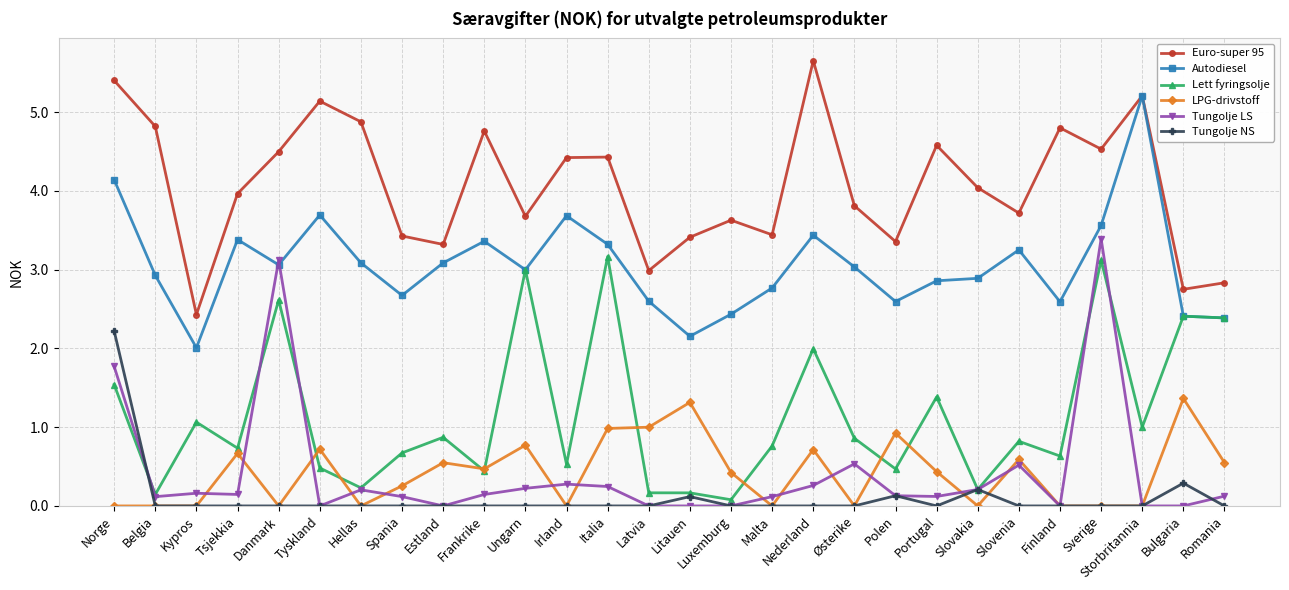

How many lines are shown in the chart?

6